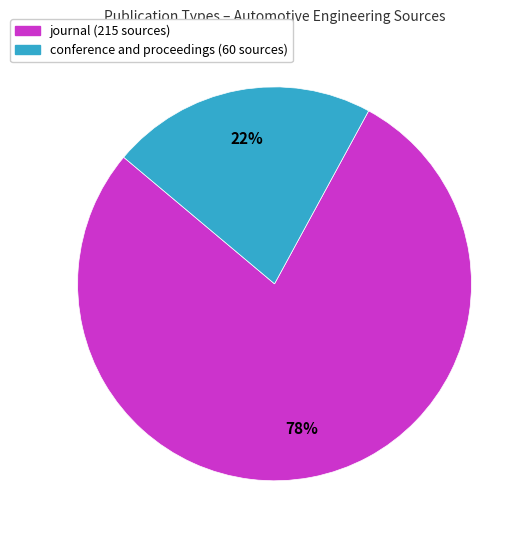

Rank the categories by value from lowest to highest.

conference and proceedings, journal